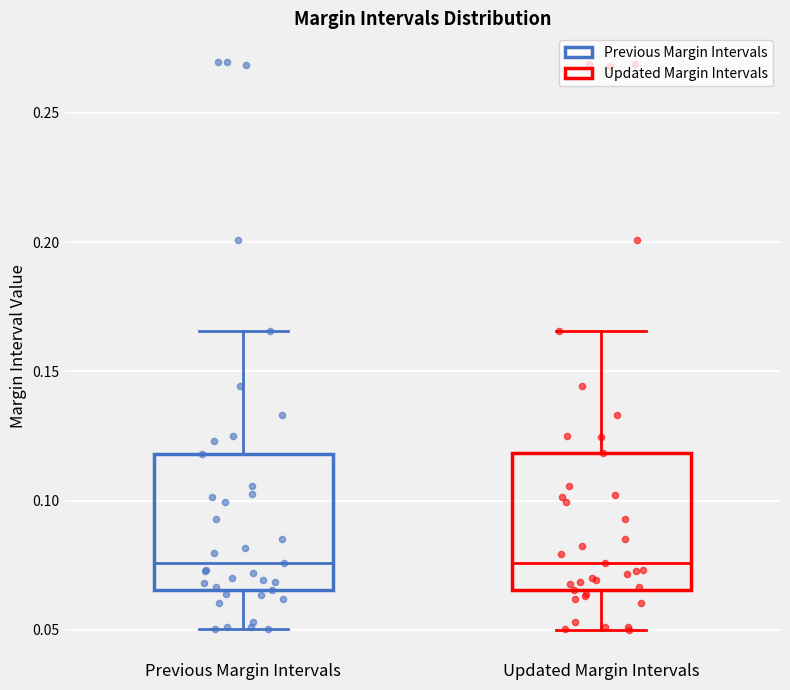

Where does the lower whisker of the box for Updated Margin Intervals end on the y-axis? The values are not printed on the chart, so give them approximately, as read against the axis.

0.050